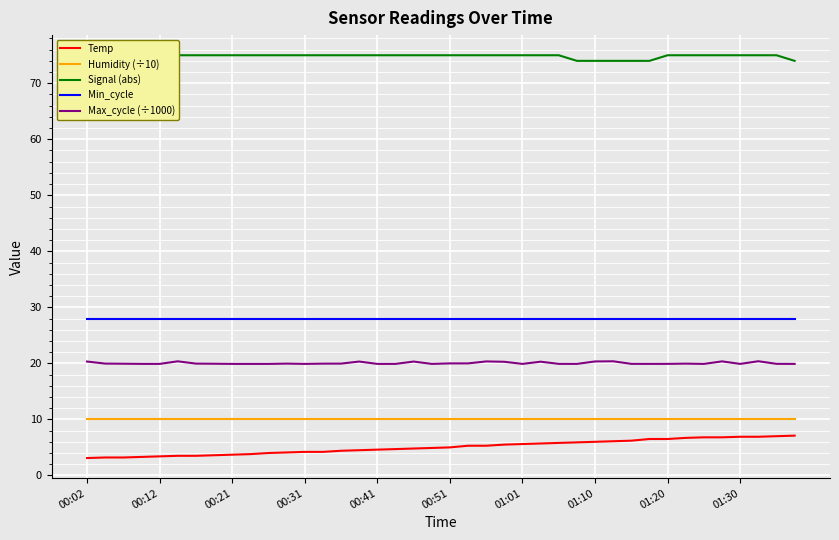

The value of Signal (abs) at 27 is 32.6. True or false?

False